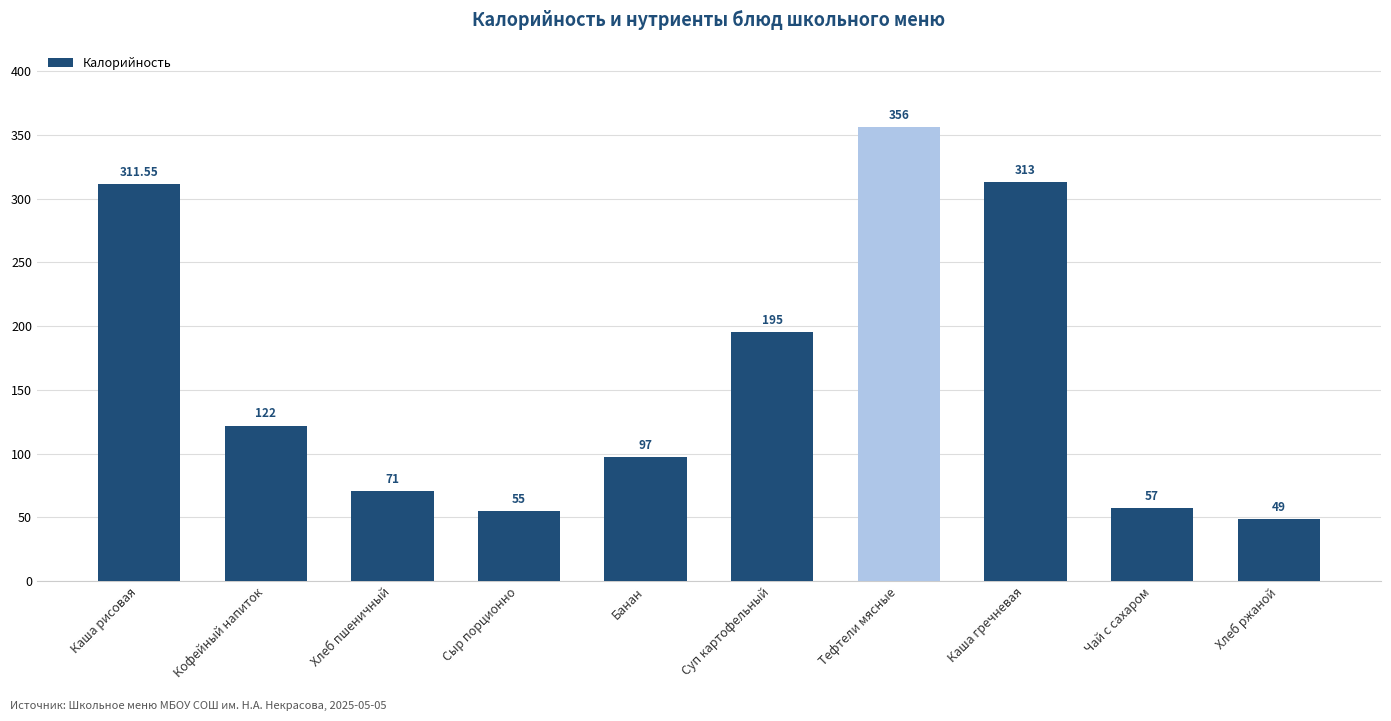

List the labels in order of value, largest first.

Тефтели мясные, Каша гречневая, Каша рисовая, Суп картофельный, Кофейный напиток, Банан, Хлеб пшеничный, Чай с сахаром, Сыр порционно, Хлеб ржаной